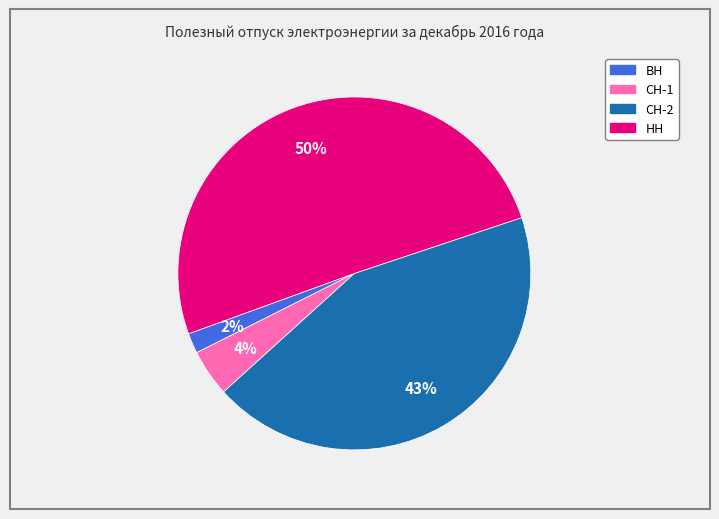

Does НН represent more than half of the total?

Yes